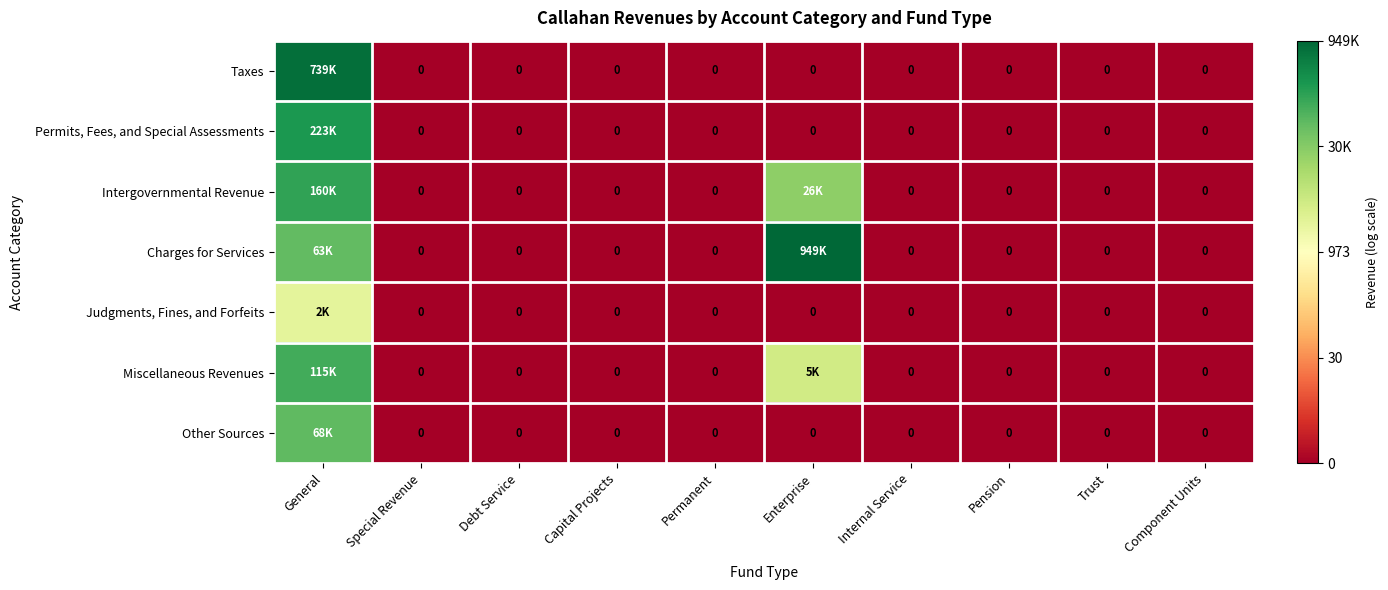

List the series in order of their peak value, highest first.

Charges for Services, Taxes, Permits, Fees, and Special Assessments, Intergovernmental Revenue, Miscellaneous Revenues, Other Sources, Judgments, Fines, and Forfeits